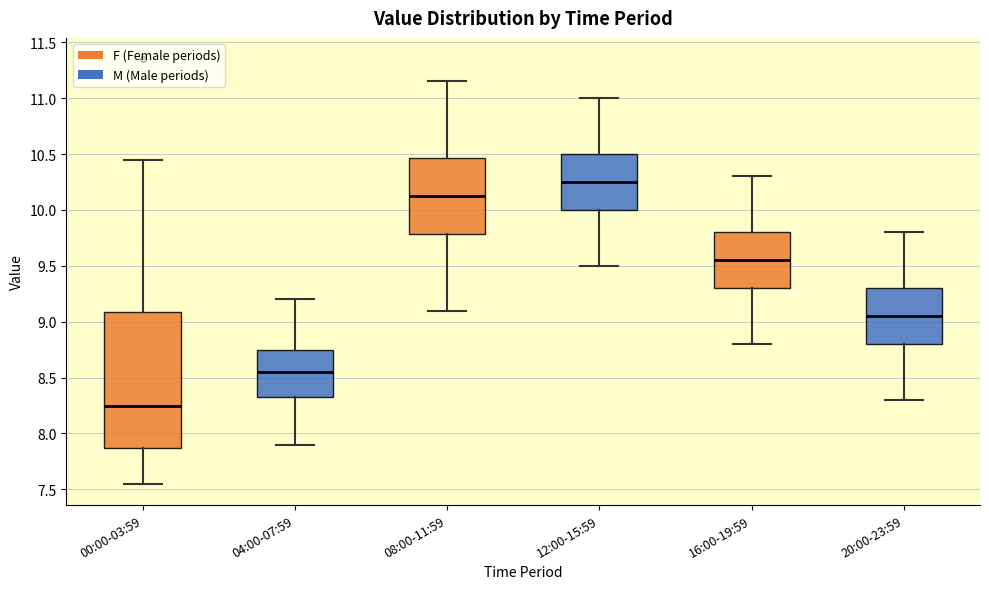

Which box has the highest median line?

12:00-15:59